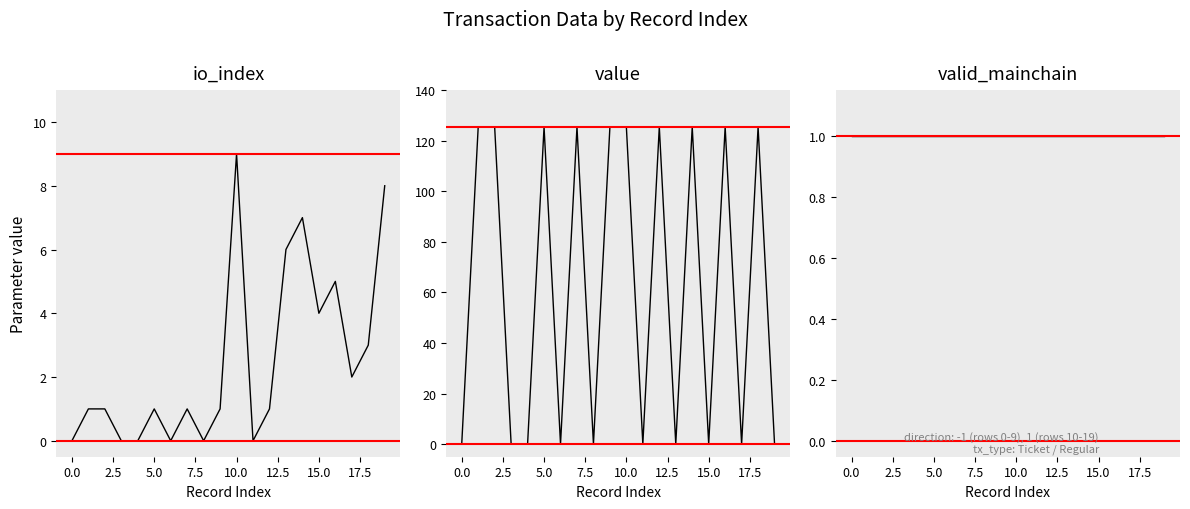

True or false: io_index has a value of 4.5 at 18.

False